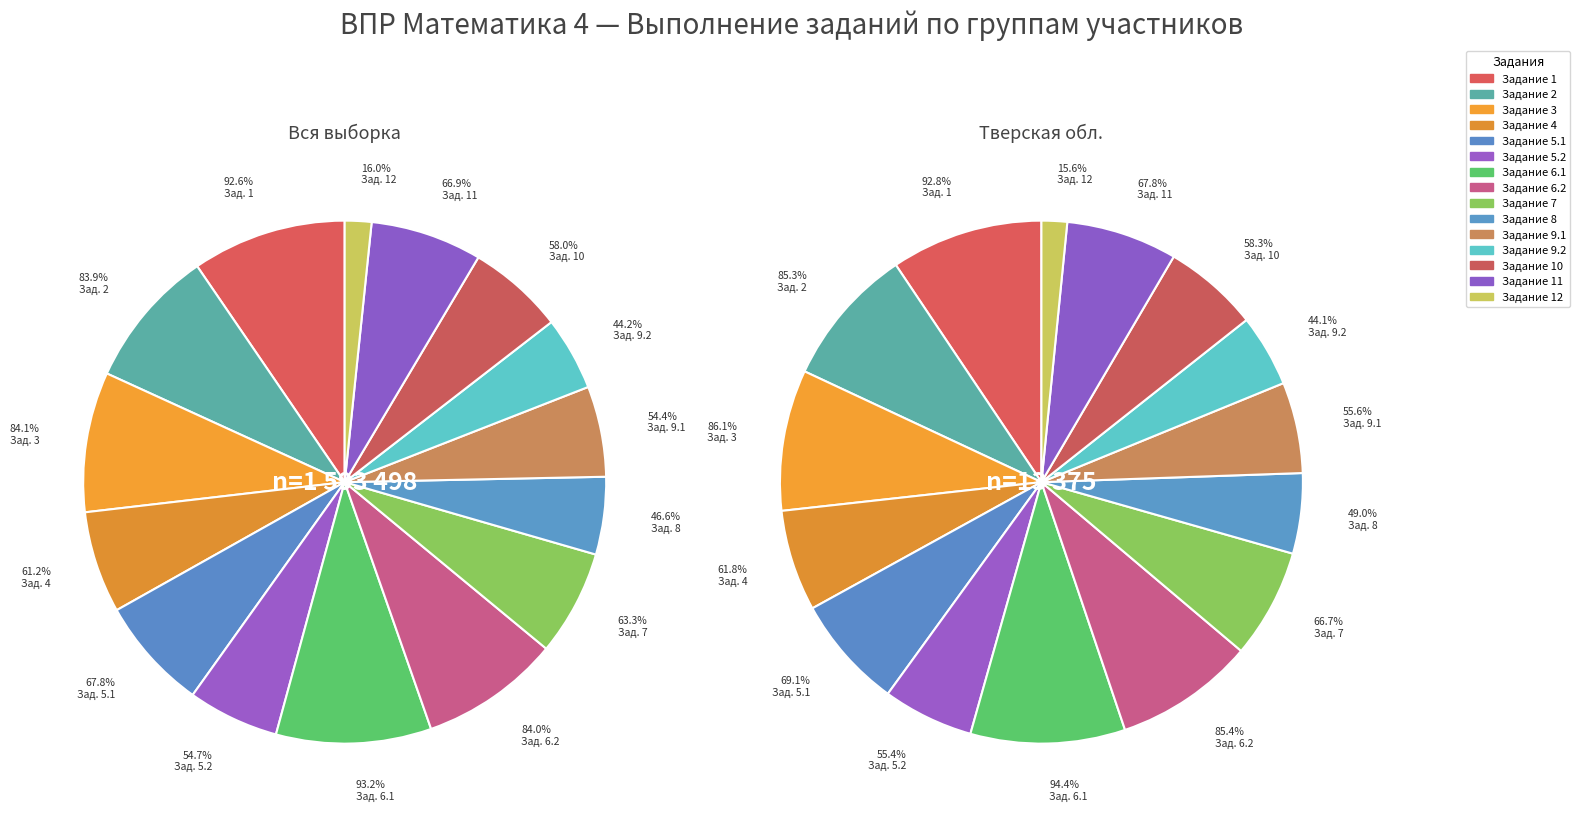

What is the total percentage of 3 and 2?

17.3%